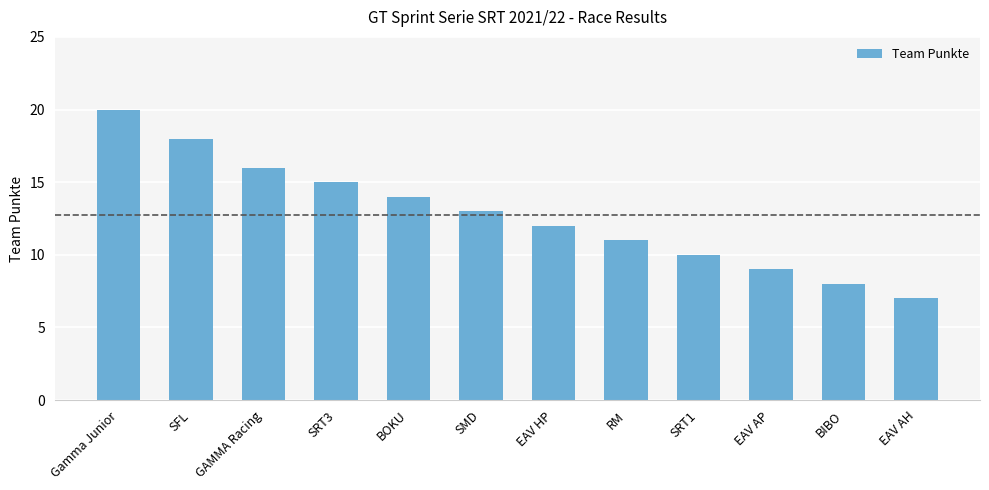

Reading left to right, transcribe all the data shown in this chart.

20	18	16	15	14	13	12	11	10	9	8	7